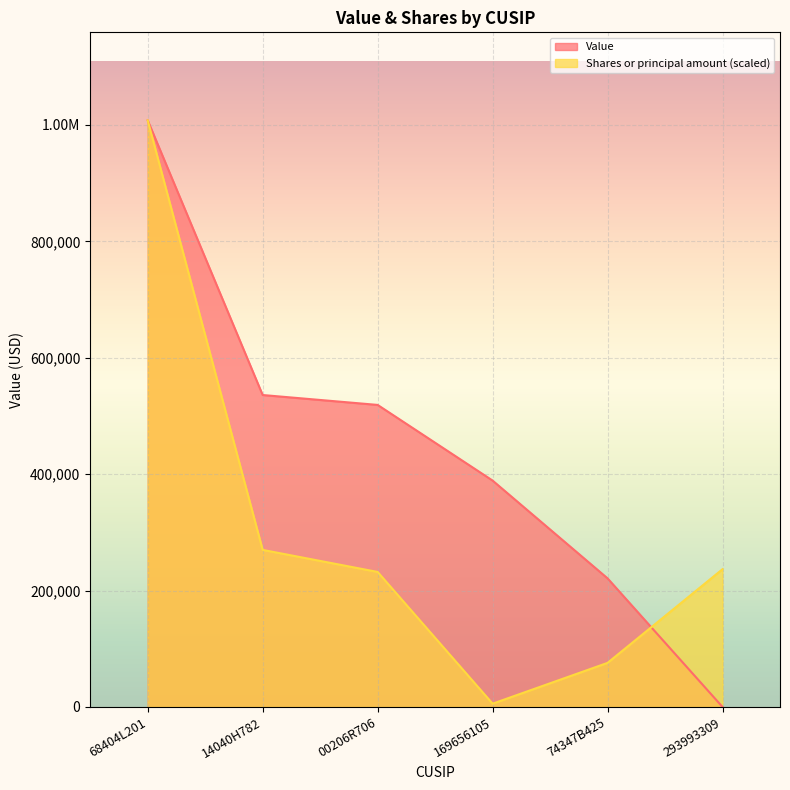

Reading left to right, extract all data points from this chart.

Value: 68404L201=1008000.0	14040H782=536000.0	00206R706=519000.0	169656105=389000.0	74347B425=221000.0	293993309=0.0
Shares or principal amount: 68404L201=1008000.0	14040H782=269885.9	00206R706=232007.1	169656105=5634.5	74347B425=75757.4	293993309=236742.0